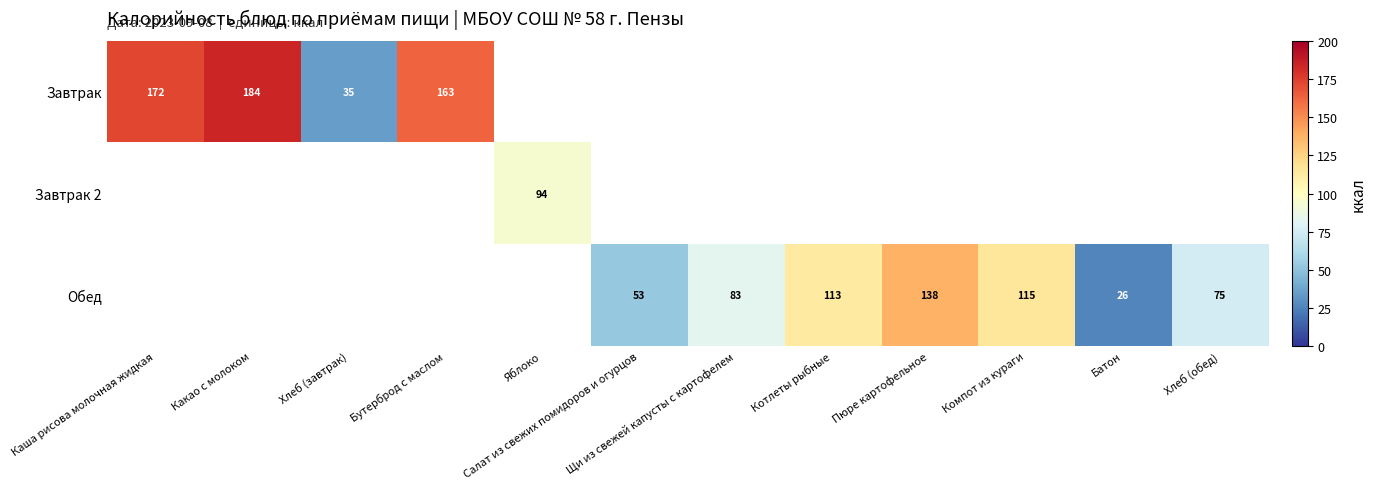

At how many categories does at least one series exceed 181?

1